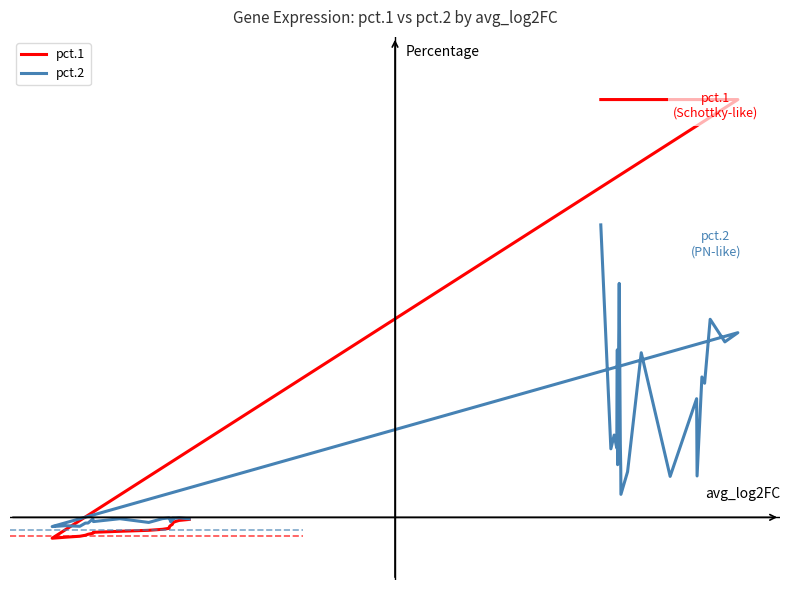

How many lines are shown in the chart?

2